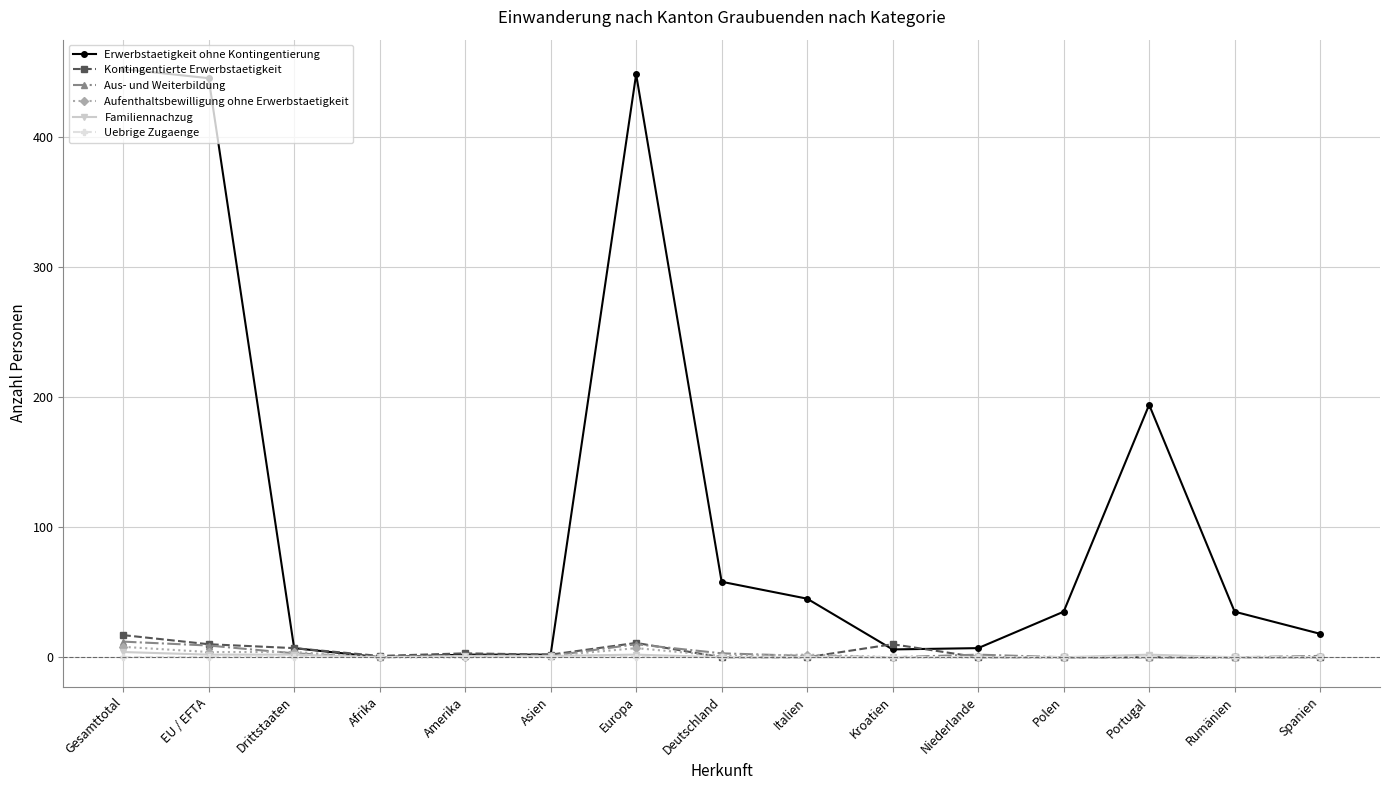

Which series has the largest total across all categories?

Erwerbstaetigkeit ohne Kontingentierung